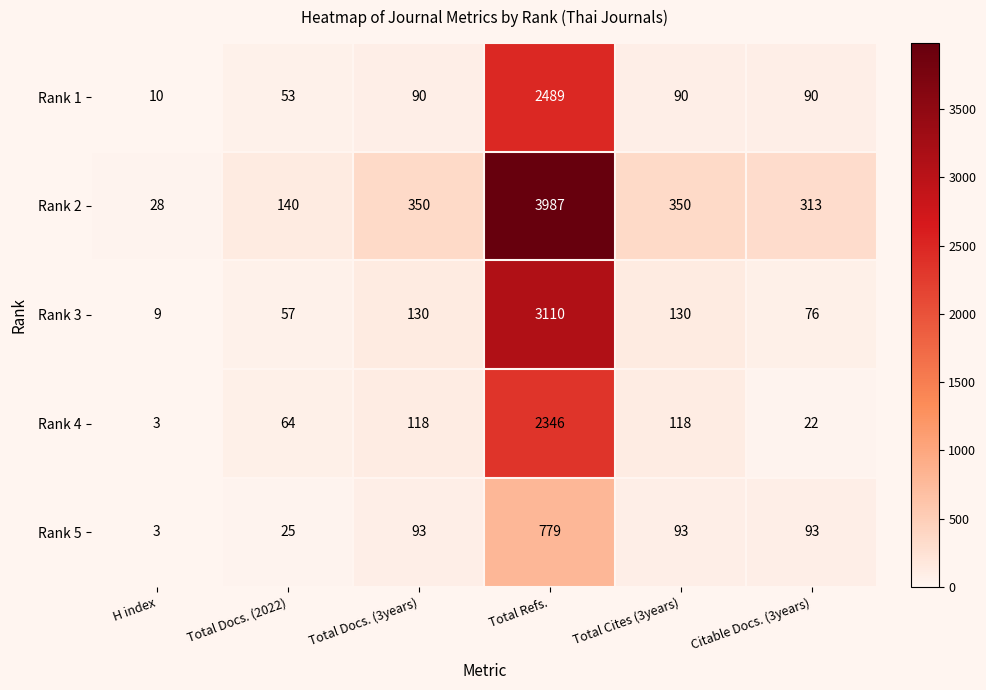

How many distinct data groups are displayed?

5